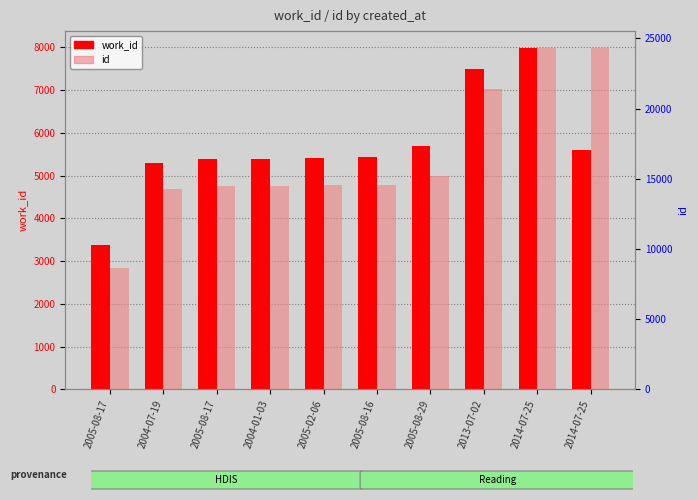

What is the spread (max minus min) of values at 2014-07-25?

16318